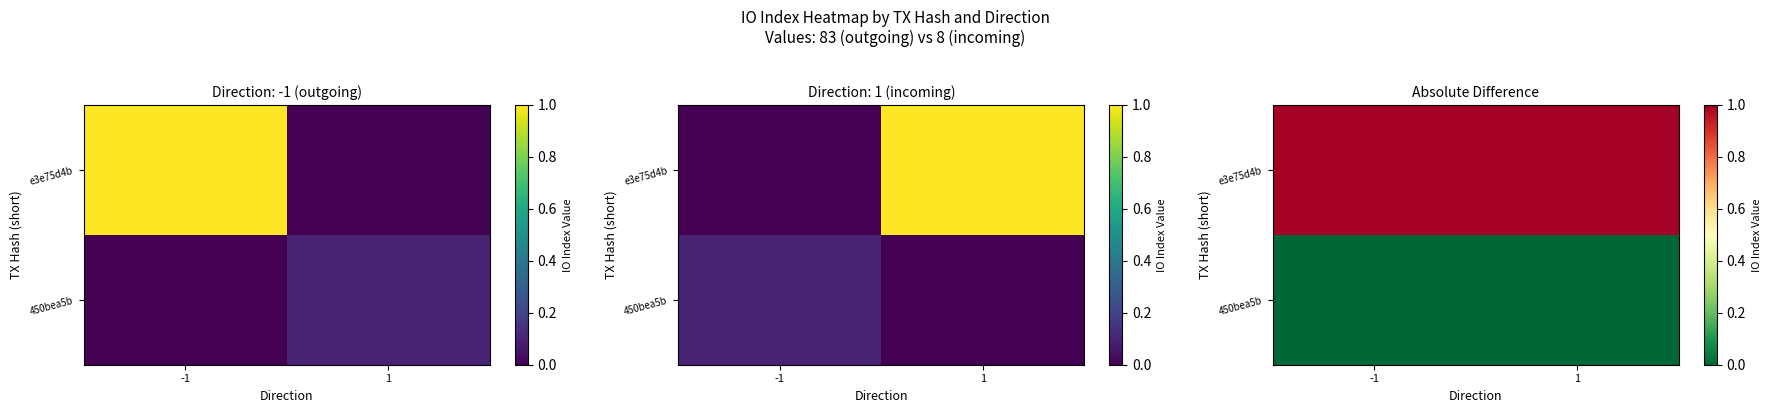

Is the value of 450bea5b at 1 greater than the value of e3e75d4b at 1?

No